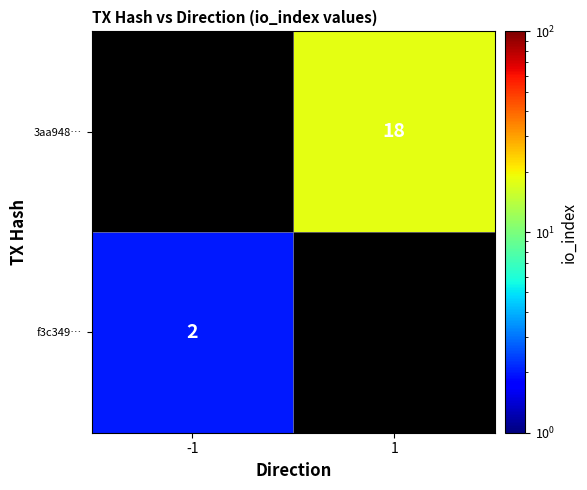

What is the maximum value shown in the chart?

18.0